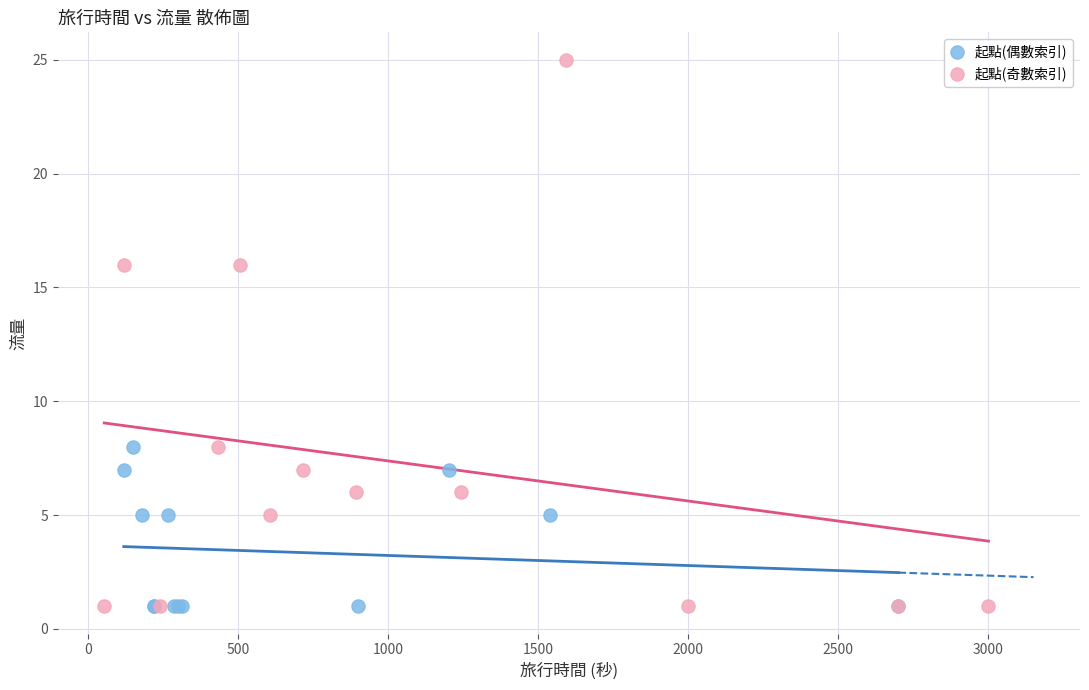

Which series has the largest Y range (max minus min)?

起點(奇數索引)